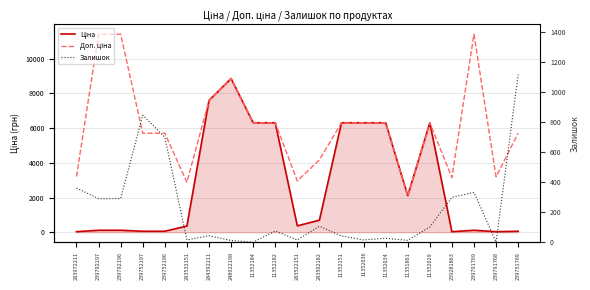

True or false: Ціна has a value of 2856.7 at 11351861.

False